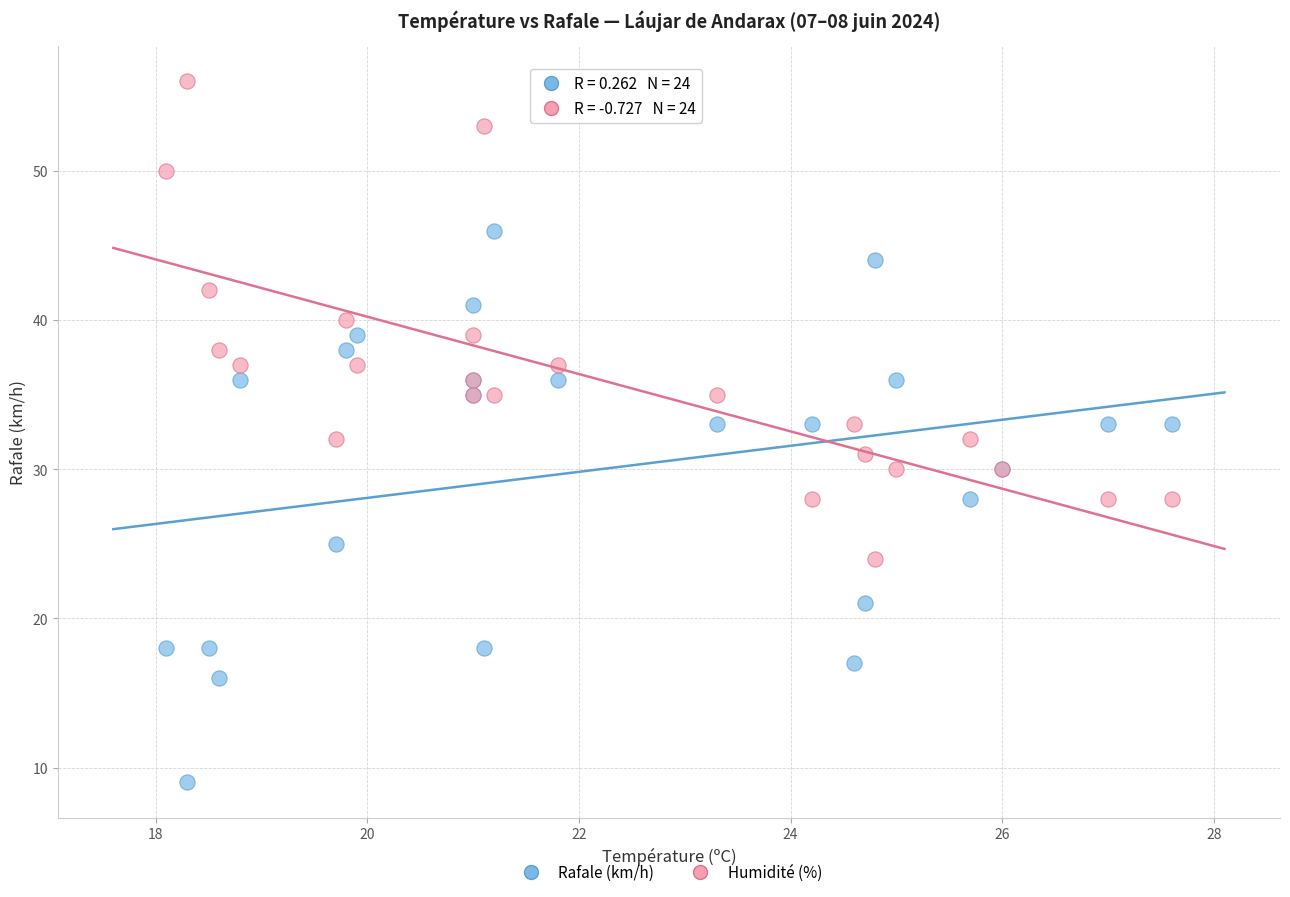

Which series contains the lowest Y value?

Rafale (km/h)